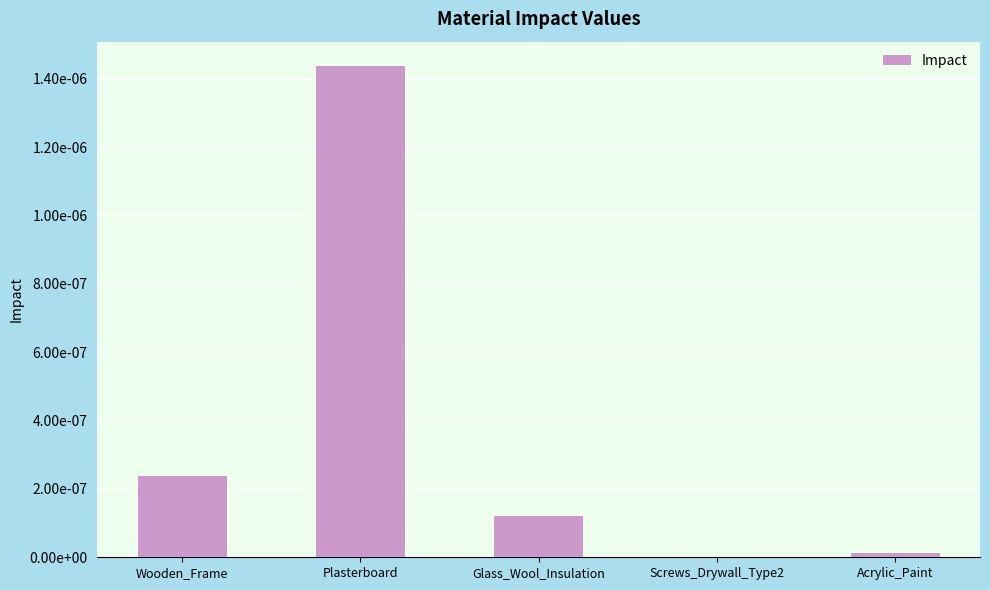

At which category does the chart reach its minimum across all series?

Screws_Drywall_Type2